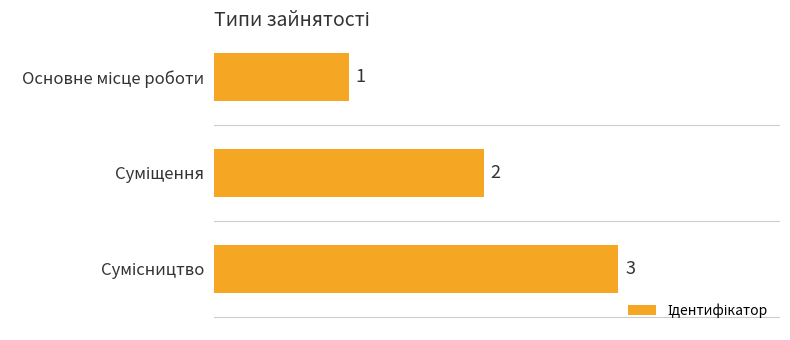

Count the number of categories in the chart.

3